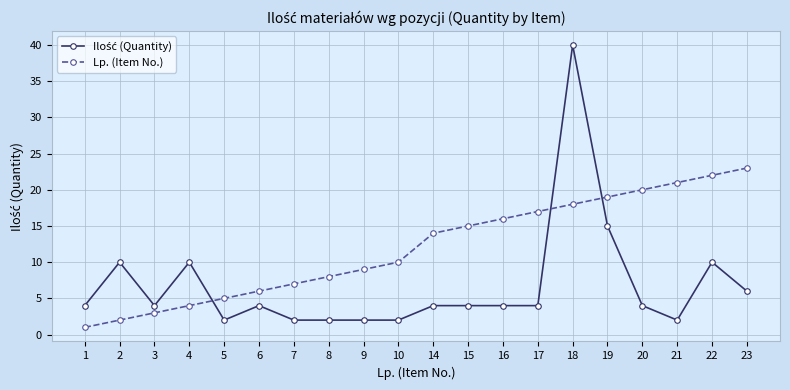

True or false: Lp. (Item No.) has more than 2 interior local peaks.

False